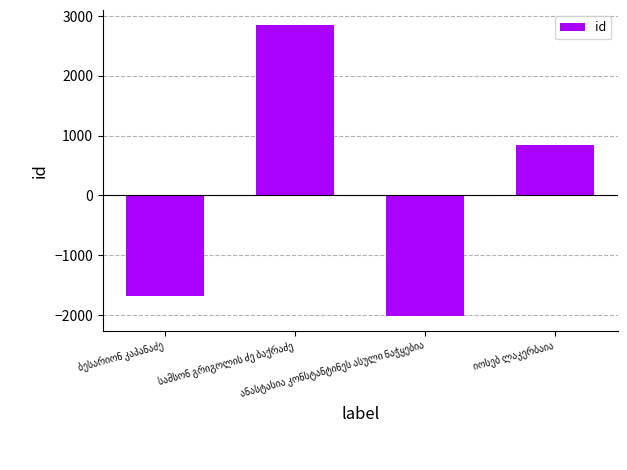

What is the minimum value shown in the chart?

-2016